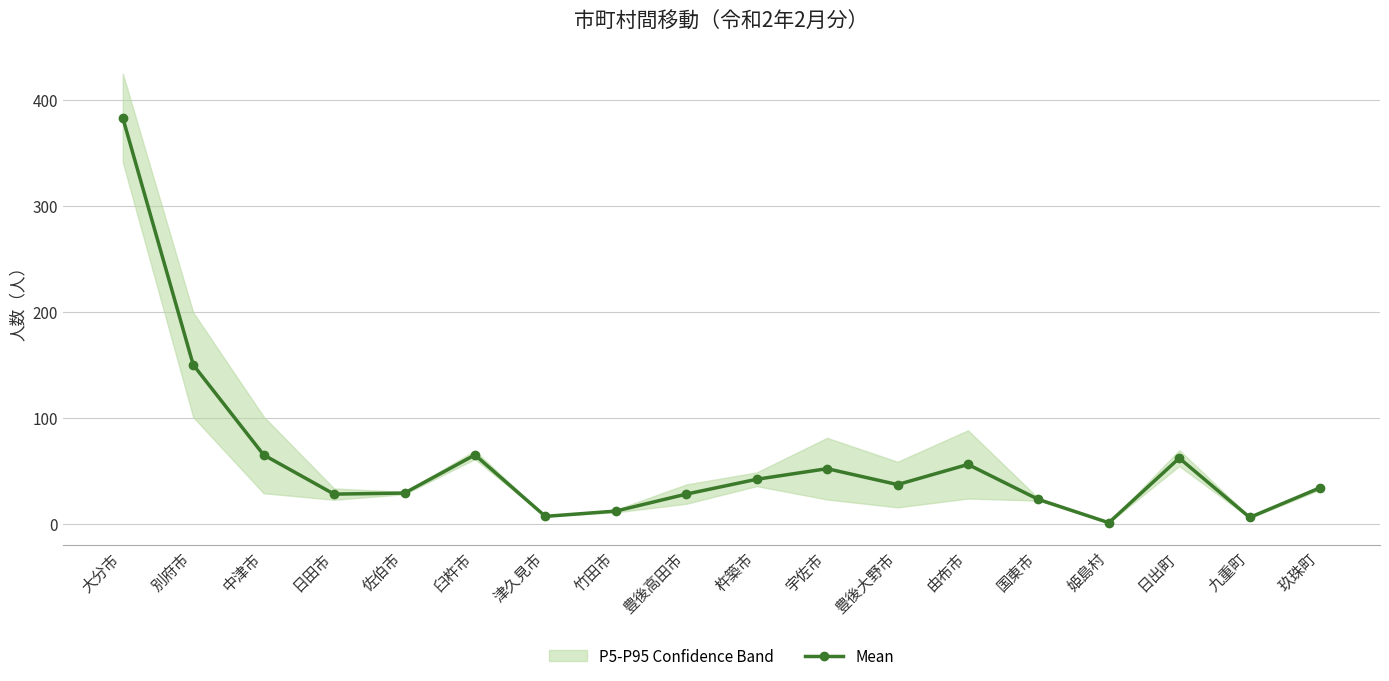

At which label does the data first exceed 37?

大分市